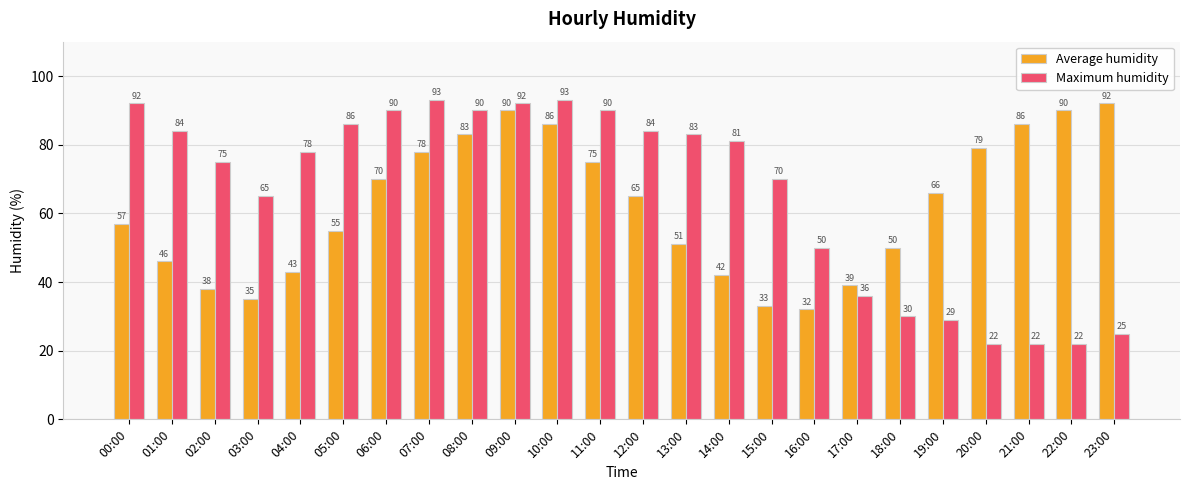

How many bars are there in each group?

2